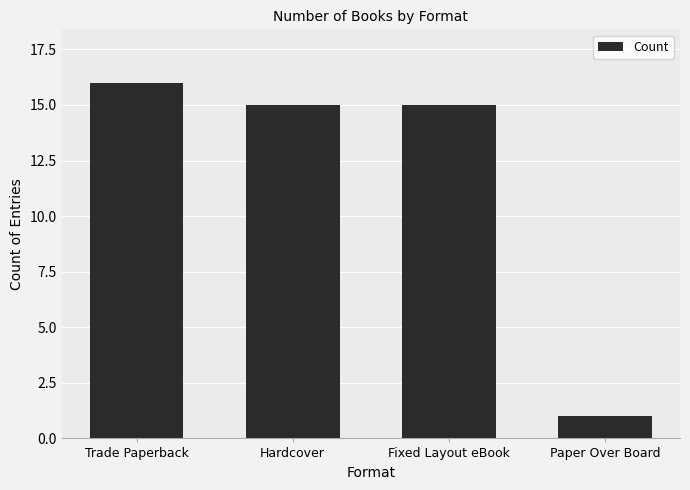

True or false: the data shows 15 at Hardcover.

True